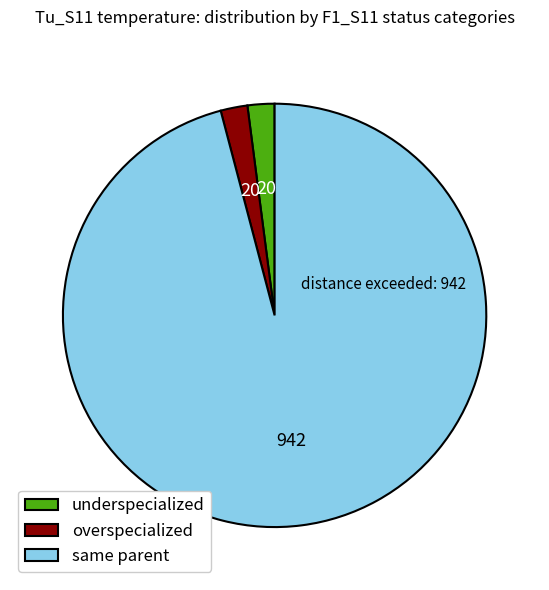

The underspecialized slice represents 2% of the pie. True or false?

True